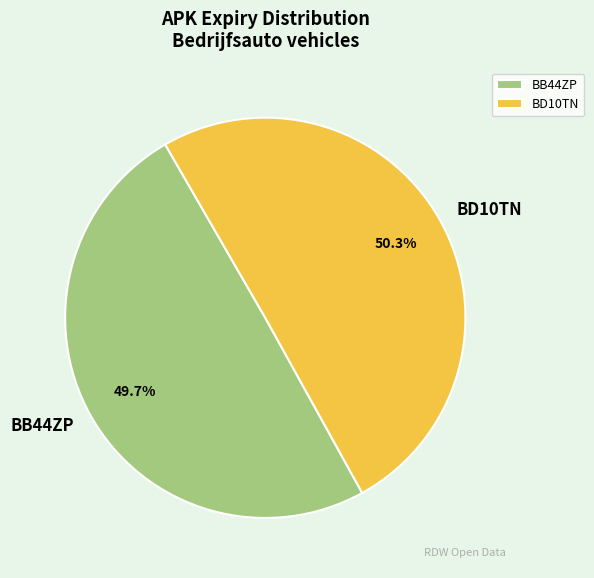

Count the number of slices in the pie.

2